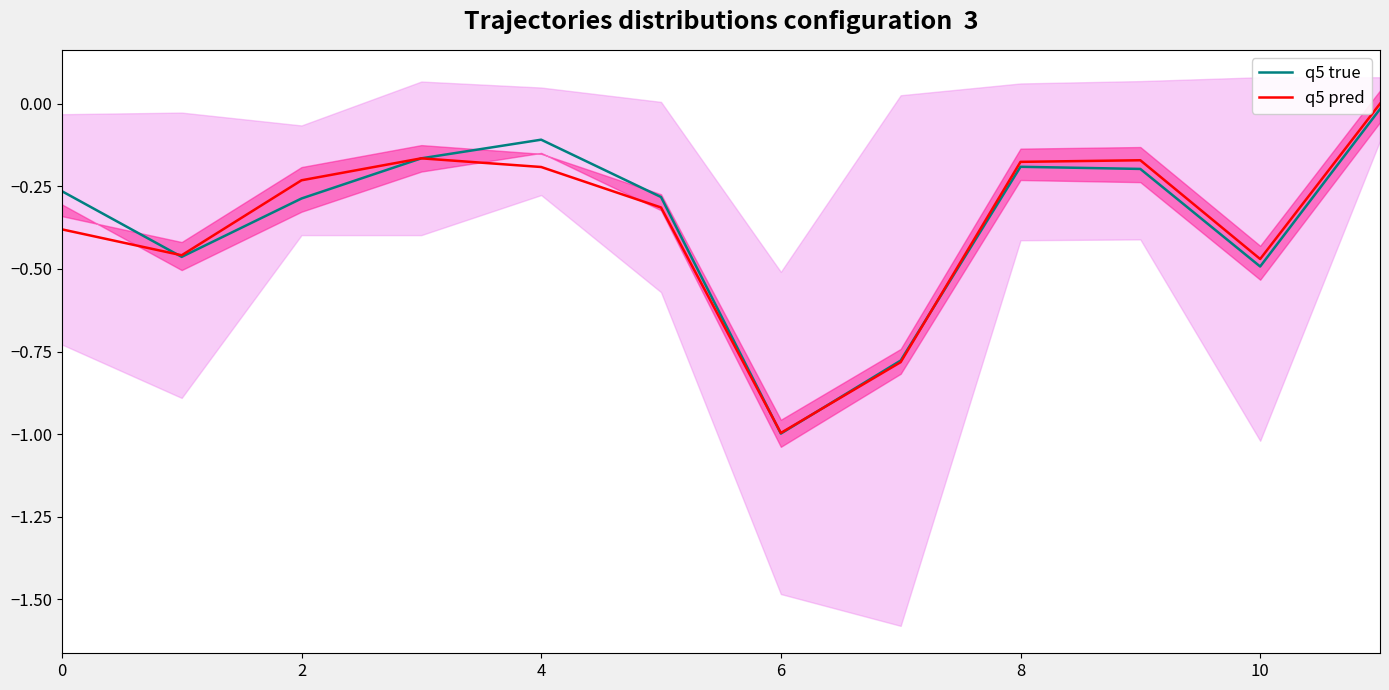

What is the value of the q5 pred point at the 8th from the left?

-0.8